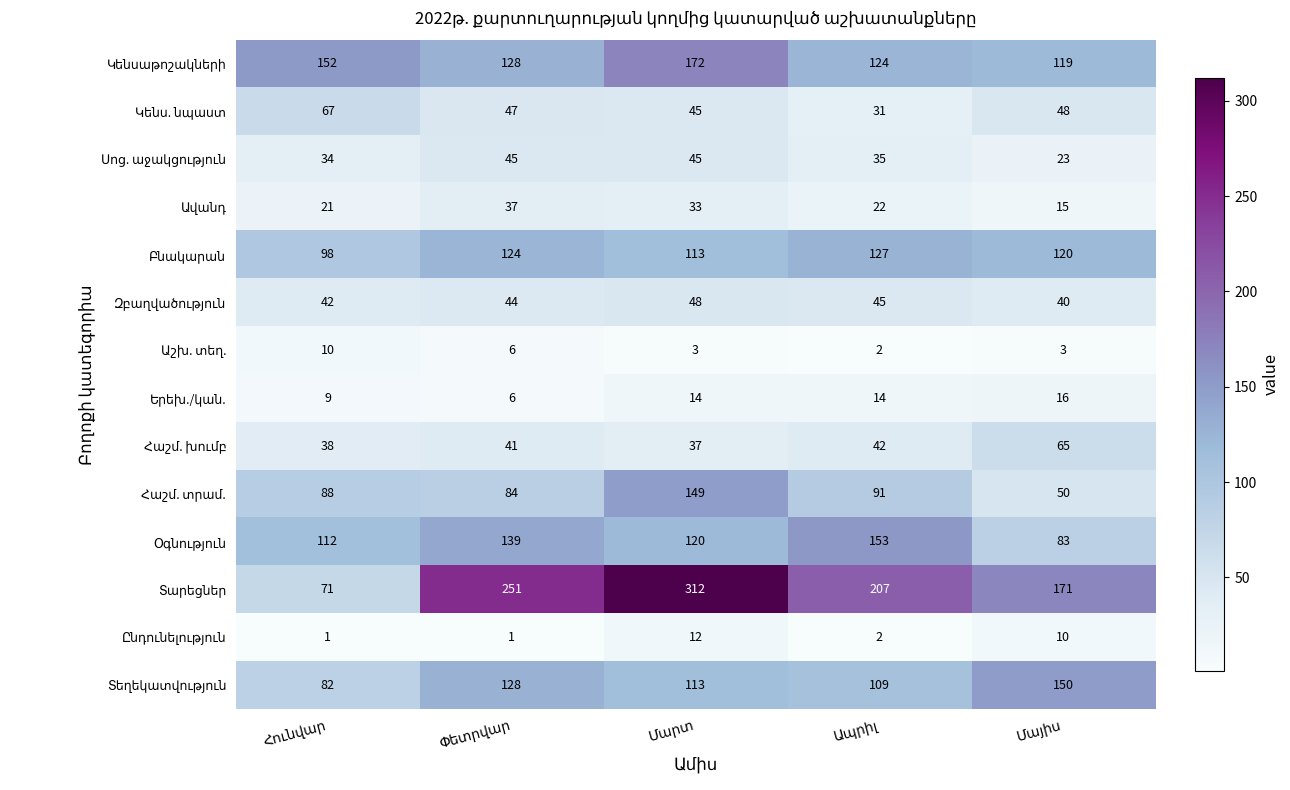

At how many categories does at least one series exceed 176?

3